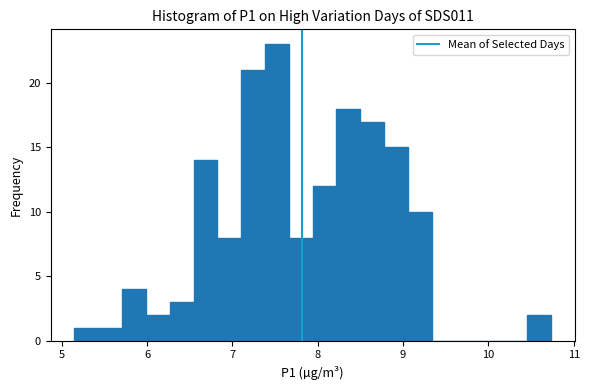

Read against the x-axis, roughly where is the centre of the tallest bar?

7.5